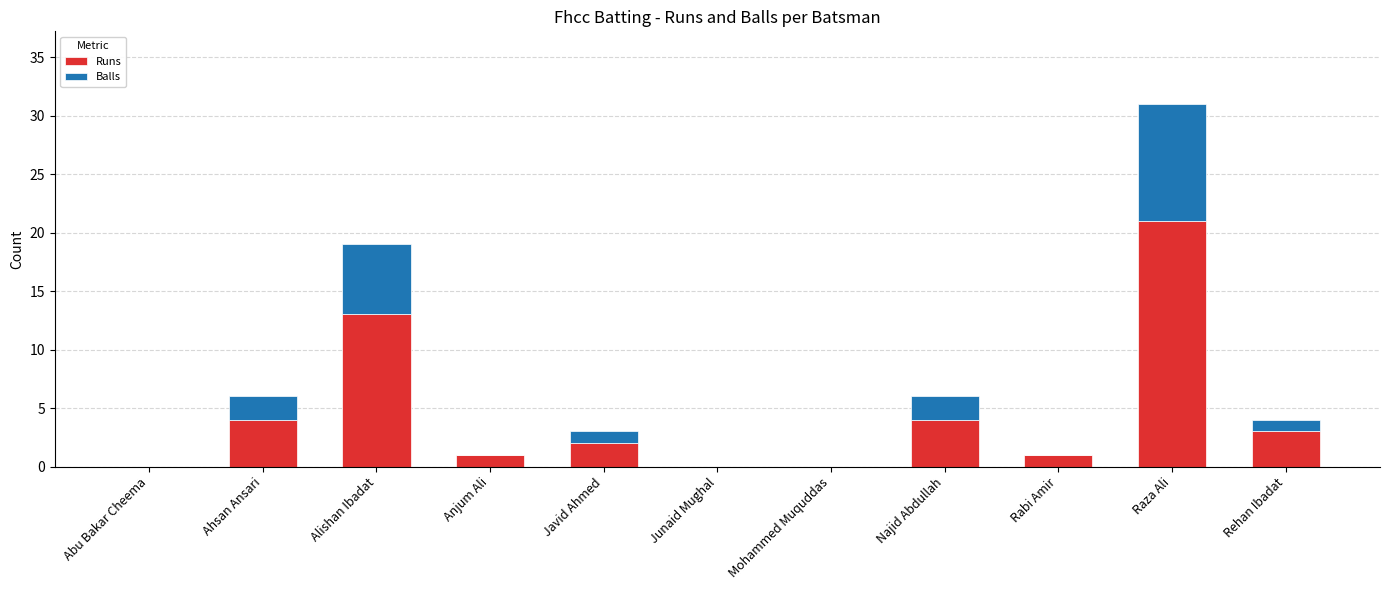

Are the bars grouped side by side (vs. stacked)?

No